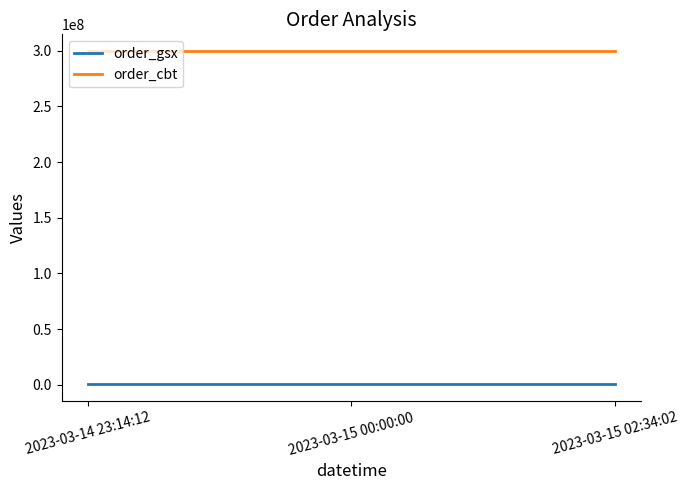

Reading right to left, list all the values displayed in this chart.

order_gsx: 550039	550039	550039
order_cbt: 299675412	299675412	299675412